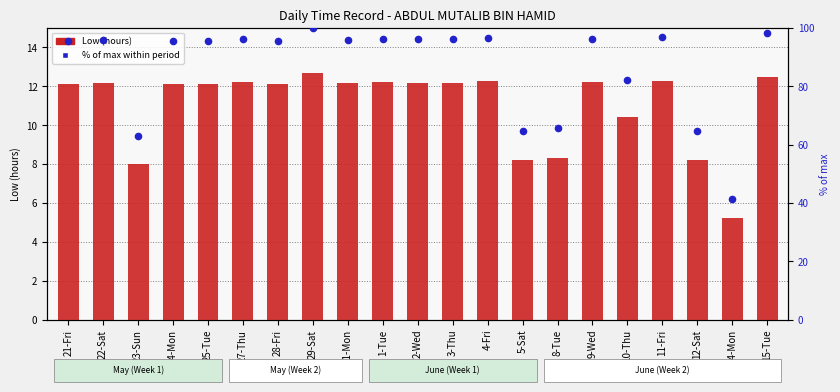

What are all the series names shown in the legend?

Low (hours), % of max within period